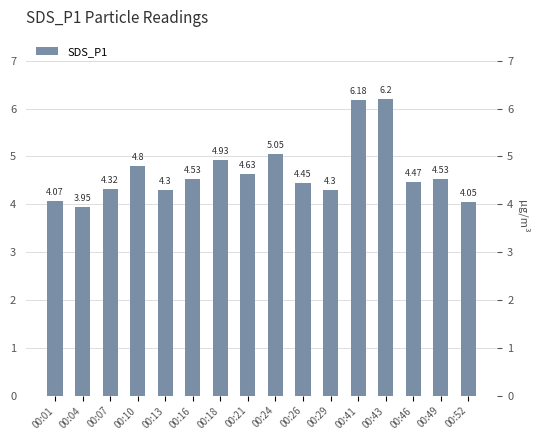

What is the sum of the values at 00:13 and 00:46?

8.8